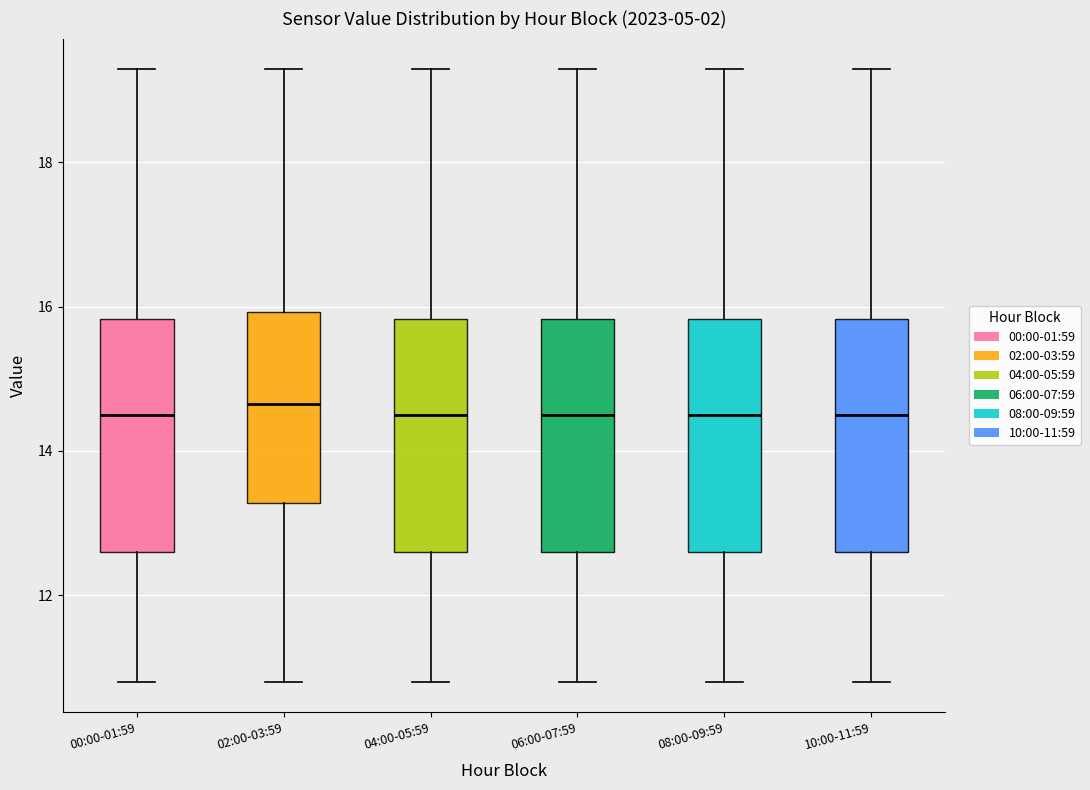

Reading left to right, transcribe this box plot: for each box, give where its median line is, the range the box spans, and where its two whiskers end, as read against the y-axis. The values are not printed on the chart, so give them approximately, as read against the axis.

00:00-01:59: median 14.6, box 12.6 to 15.8, whiskers 10.8 to 19.2
02:00-03:59: median 14.6, box 13.2 to 16.0, whiskers 10.8 to 19.2
04:00-05:59: median 14.6, box 12.6 to 15.8, whiskers 10.8 to 19.2
06:00-07:59: median 14.6, box 12.6 to 15.8, whiskers 10.8 to 19.2
08:00-09:59: median 14.6, box 12.6 to 15.8, whiskers 10.8 to 19.2
10:00-11:59: median 14.6, box 12.6 to 15.8, whiskers 10.8 to 19.2